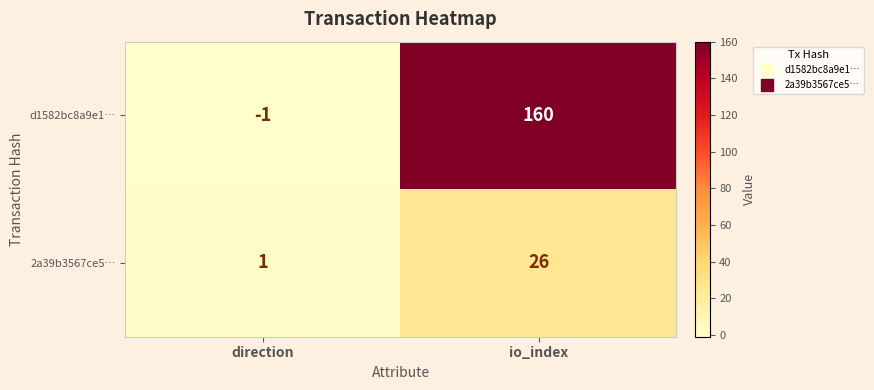

Is it true that 2a39b3567ce5… equals 0 at direction?

False